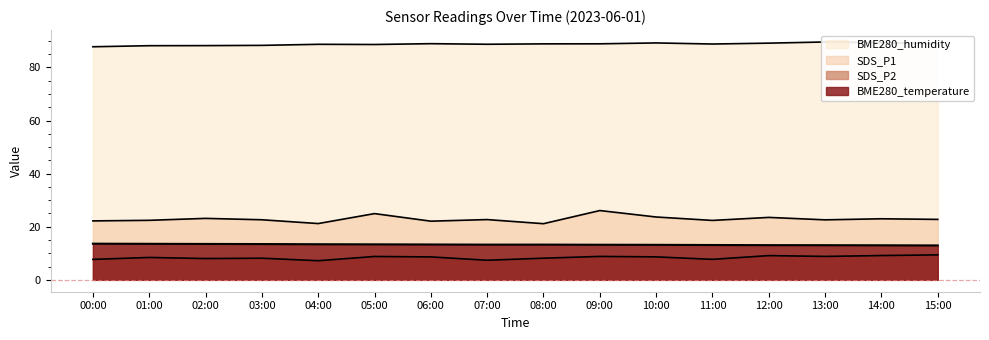

Rank the series by their maximum value, from lowest to highest.

SDS_P2, BME280_temperature, SDS_P1, BME280_humidity